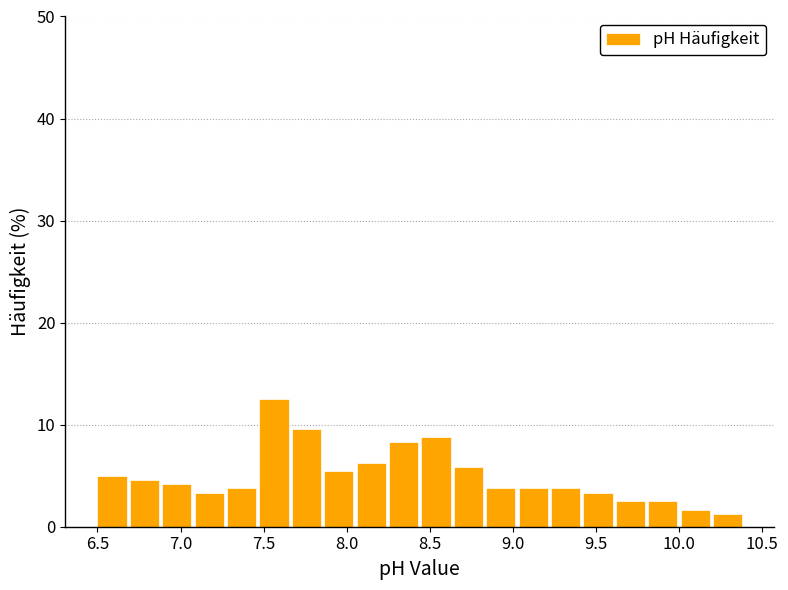

Read against the x-axis, roughly where is the centre of the tallest bar?

7.55